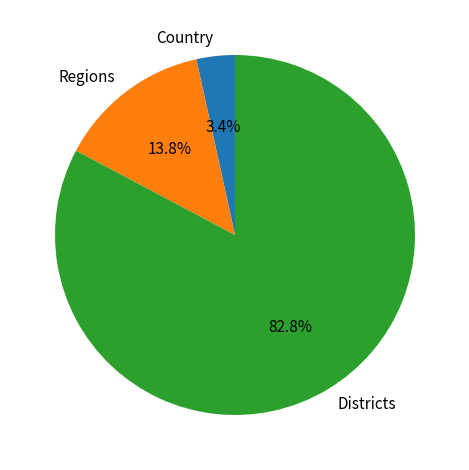

How many segments does this pie chart have?

3